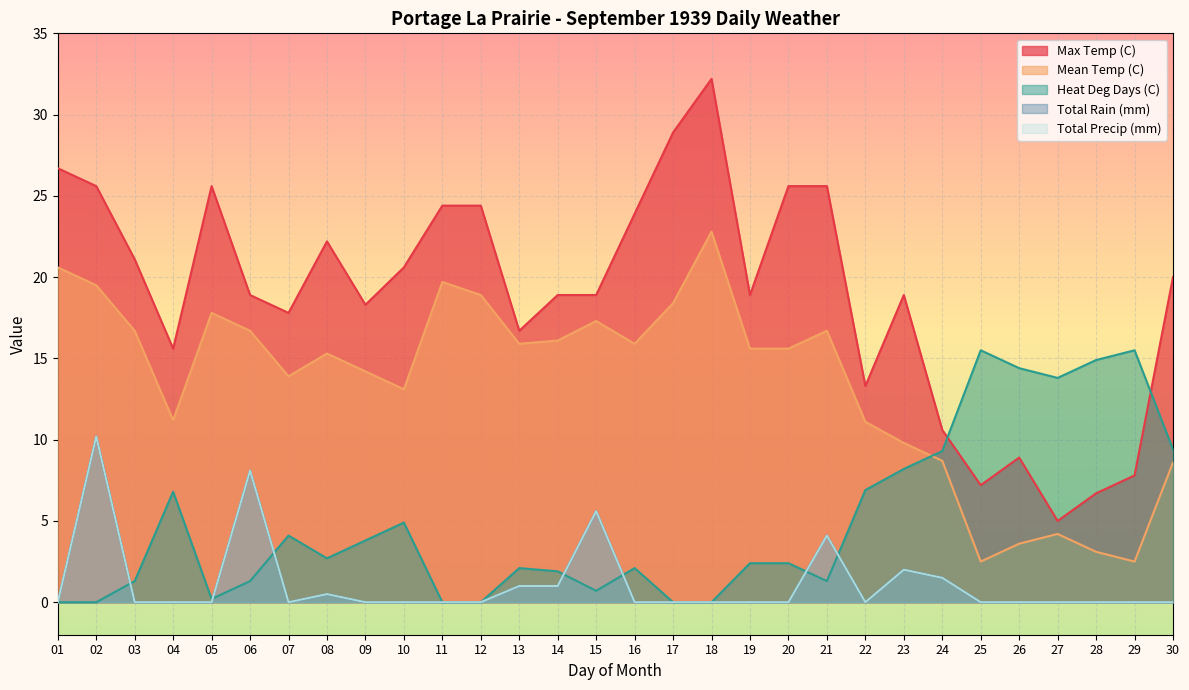

Does the chart display data point markers on the line(s)?

No